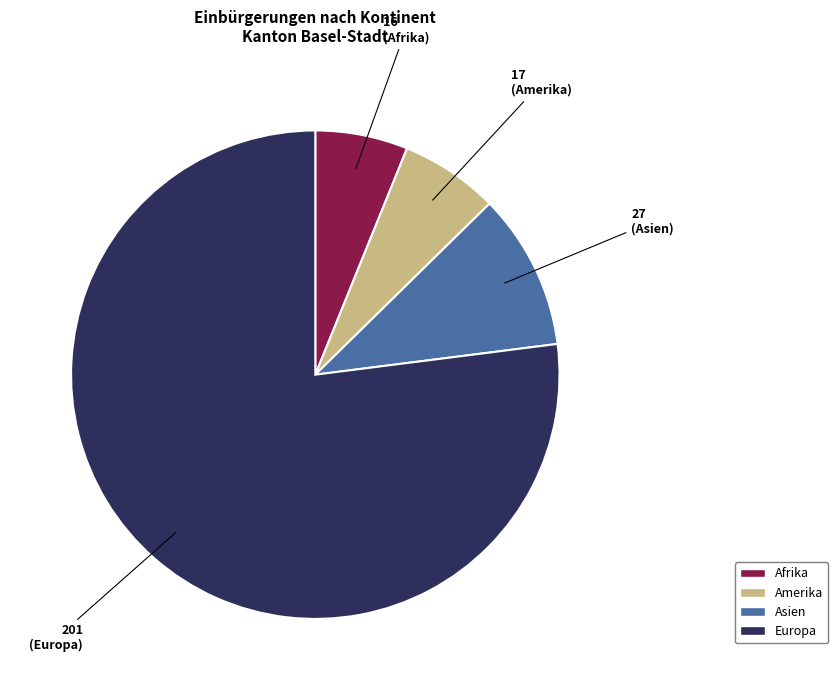

Is the sum of Asien and Europa greater than half?

Yes